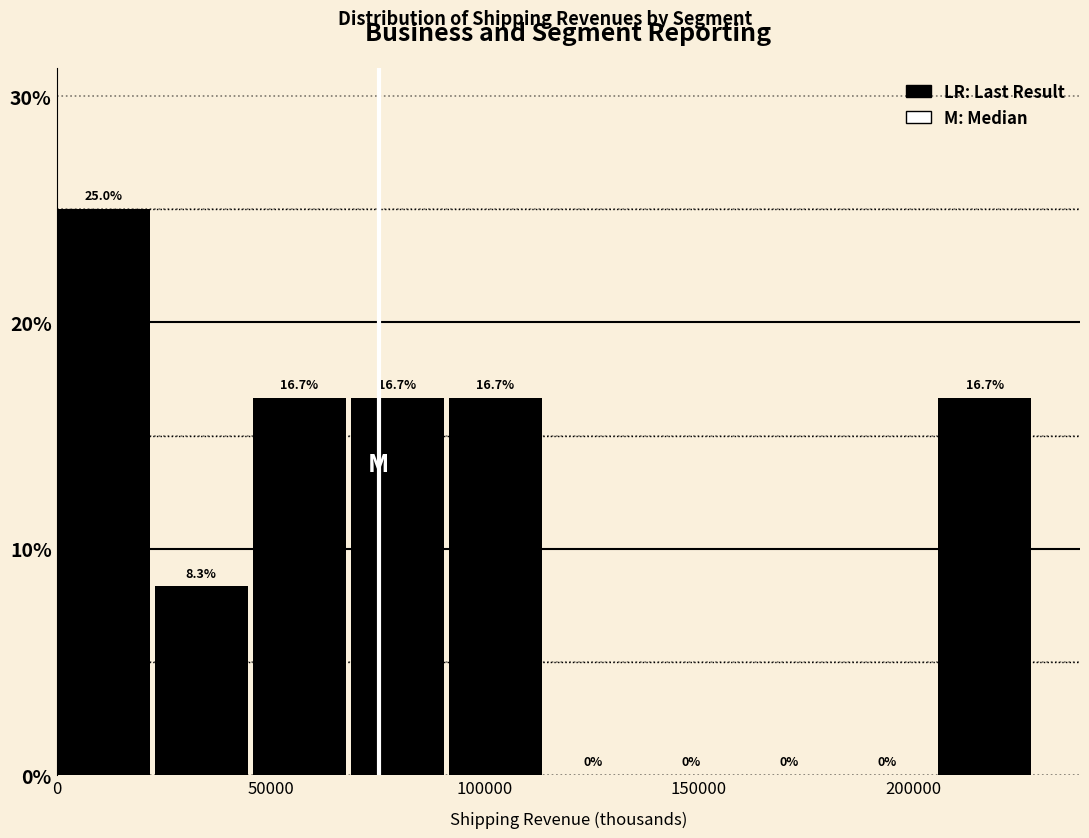

Reading left to right, transcribe this chart: for each bar, give the range it covers on the x-axis and its height. The bar edges are not printed on the chart, so give them approximately, as read against the axis.

0 to 25000: 25.0
25000 to 45000: 8.3
45000 to 70000: 16.7
70000 to 90000: 16.7
90000 to 115000: 16.7
115000 to 135000: 0.0
135000 to 160000: 0.0
160000 to 185000: 0.0
185000 to 205000: 0.0
205000 to 230000: 16.7